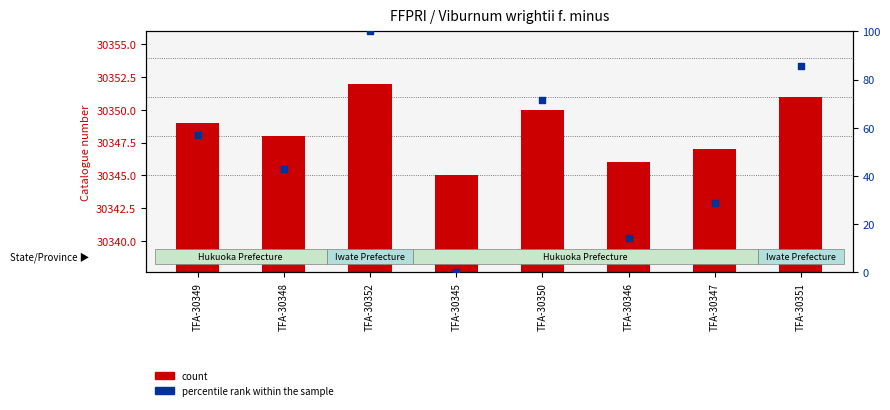

Which series has the widest spread of Y values?

percentile rank within the sample